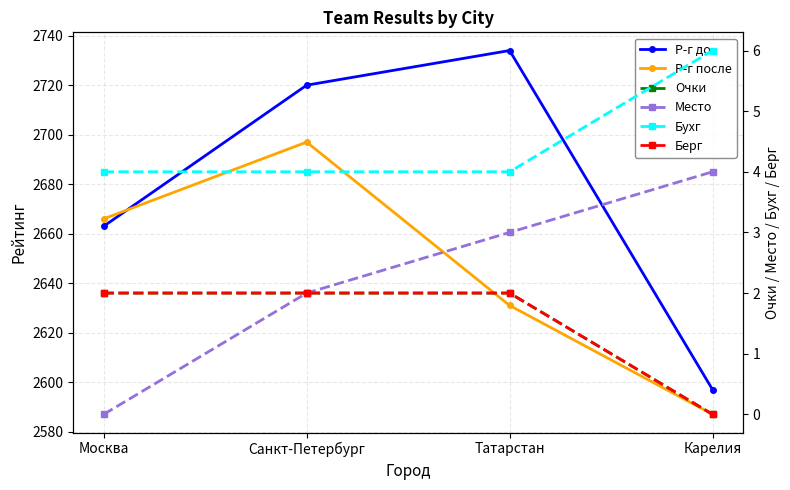

List the series in order of their peak value, highest first.

Р-г до, Р-г после, Бухг, Место, Очки, Берг